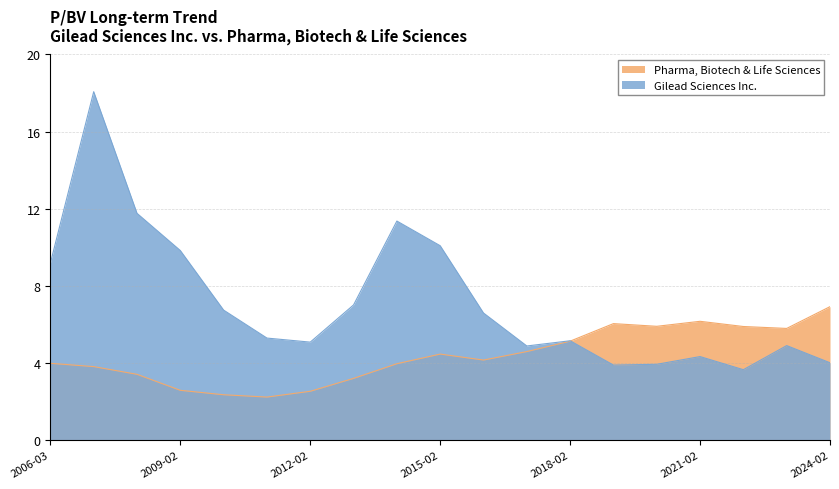

The value of Gilead Sciences Inc. at 2023-02-22 is 2.1. True or false?

False